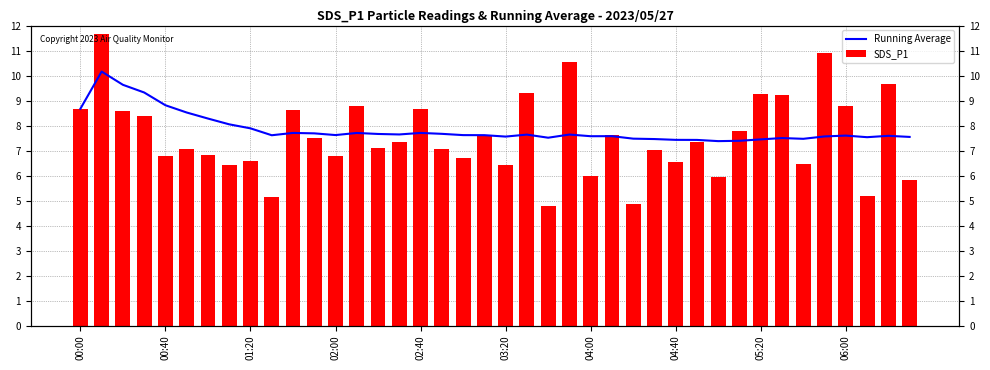

Between 33 and 37, which is larger?

37